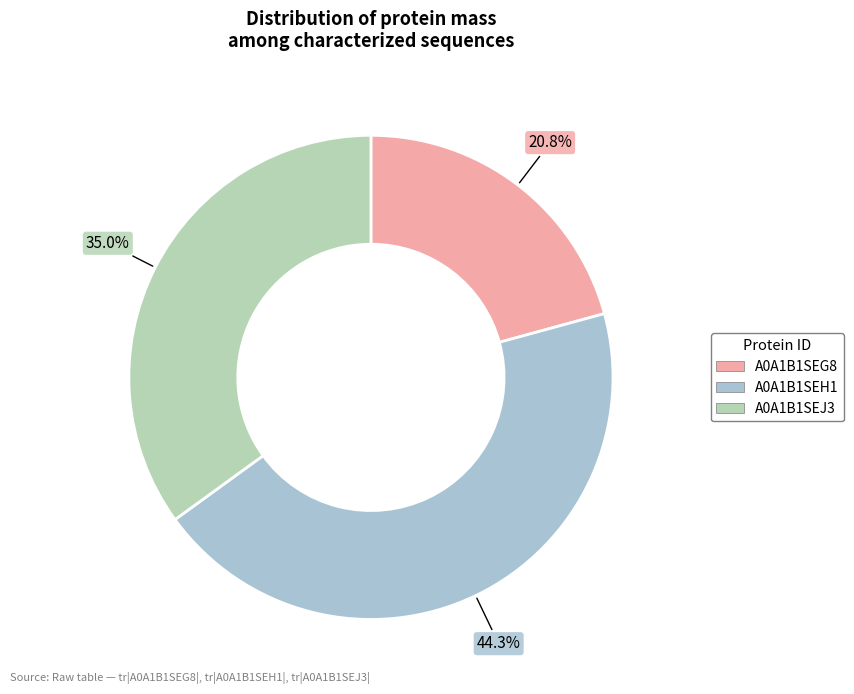

Which slice is the largest?

A0A1B1SEH1